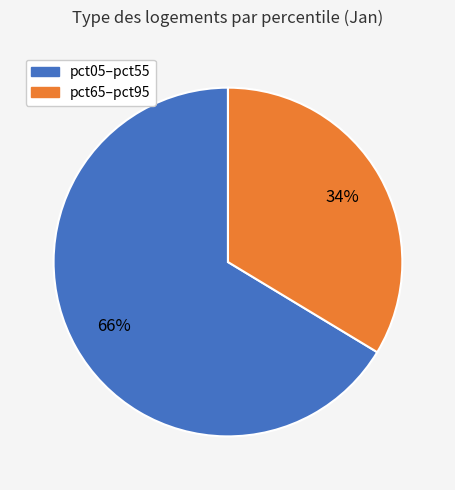

Is there any slice that represents more than half of the pie?

Yes